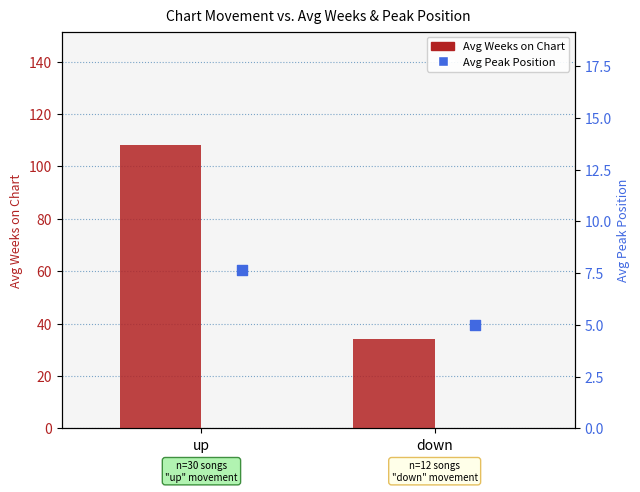

Which series has the largest total across all categories?

Avg Weeks on Chart